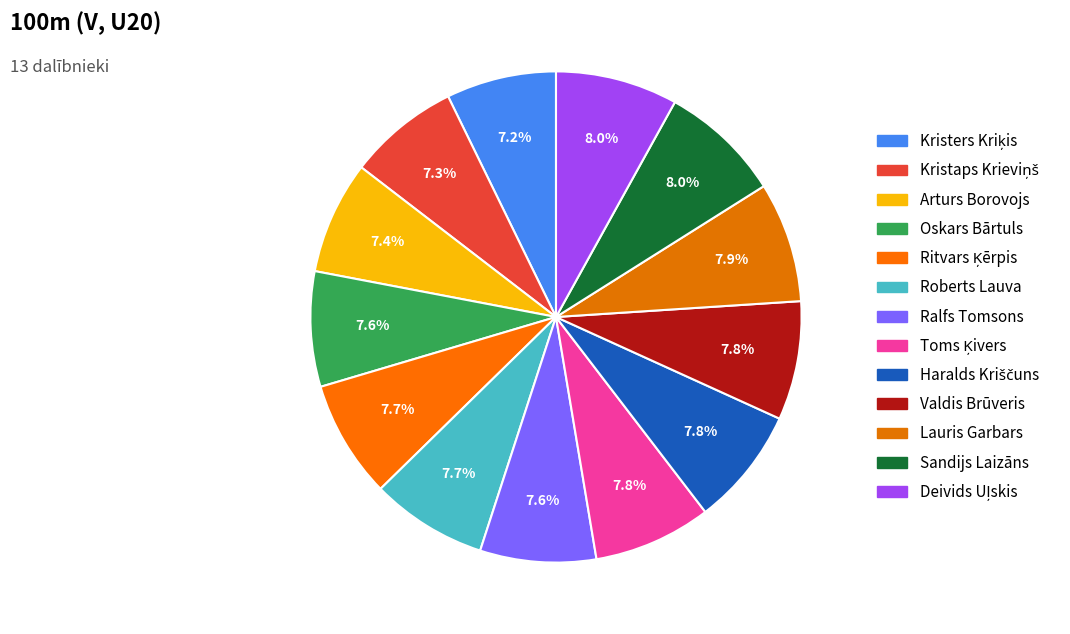

How many slices are in this pie chart?

13